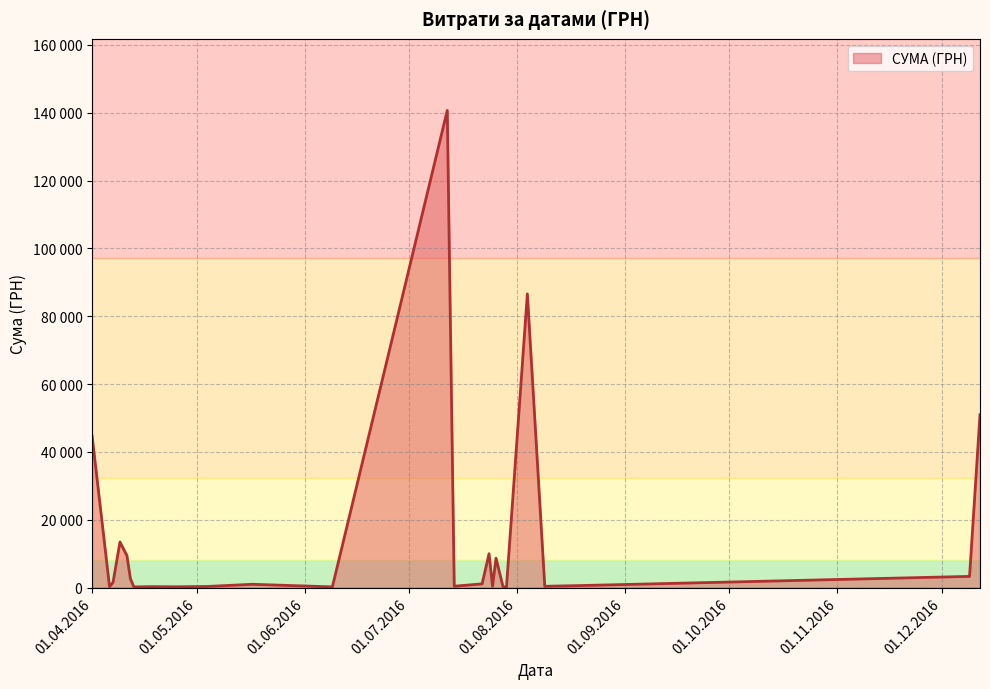

Does the chart have visible grid lines?

Yes